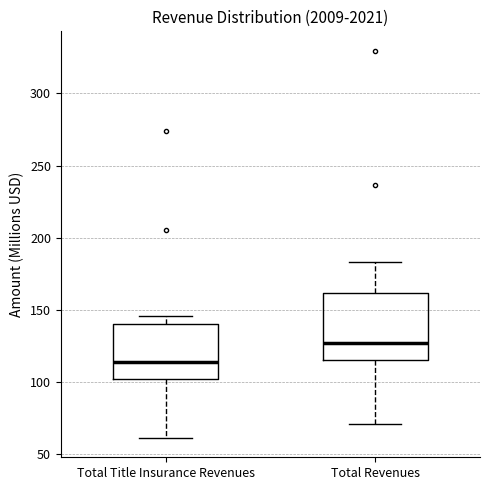

Reading left to right, transcribe this box plot: for each box, give where its median line is, the range the box spans, and where its two whiskers end, as read against the y-axis. The values are not printed on the chart, so give them approximately, as read against the axis.

Total Title Insurance Revenues: median 115, box 100 to 140, whiskers 60 to 145
Total Revenues: median 125, box 115 to 160, whiskers 70 to 185